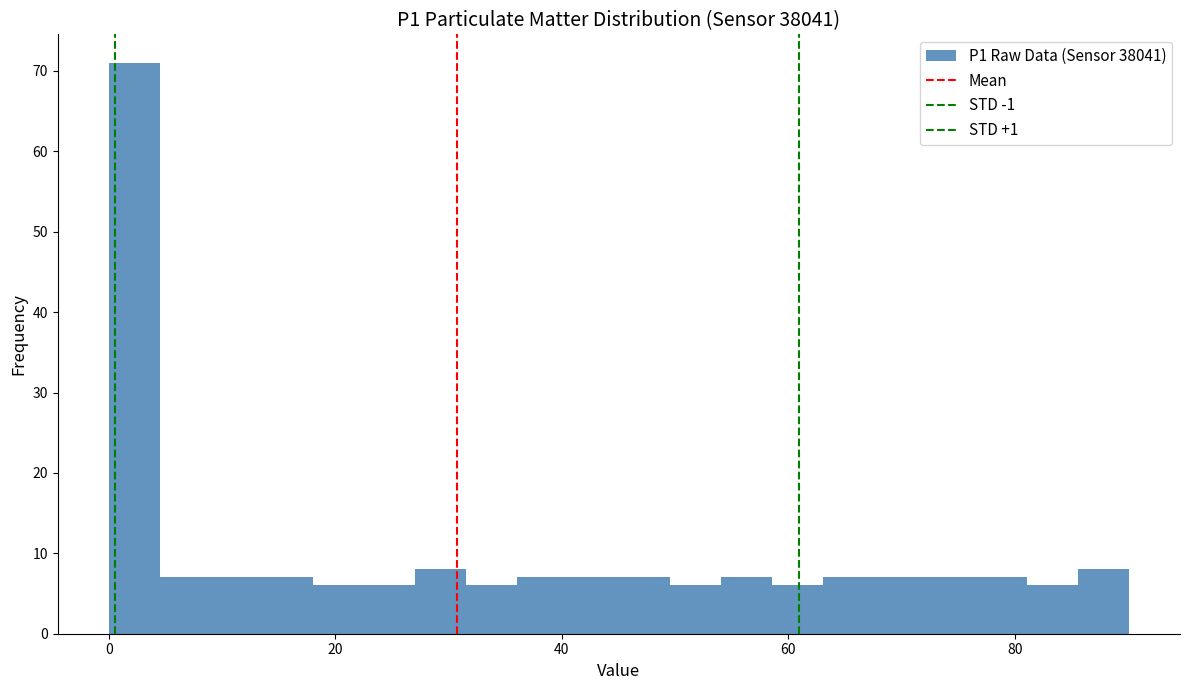

Read against the x-axis, roughly where is the centre of the tallest bar?

2